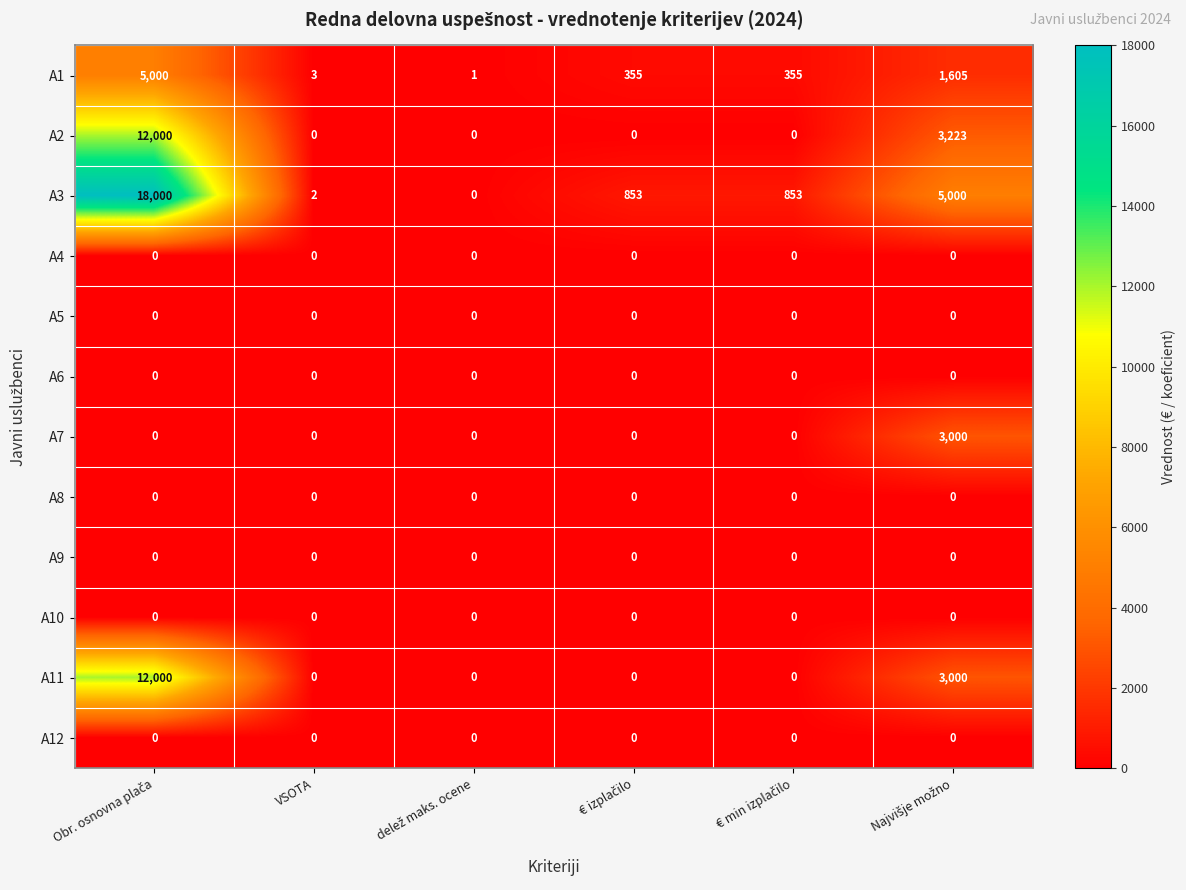

What is the maximum value shown in the chart?

18000